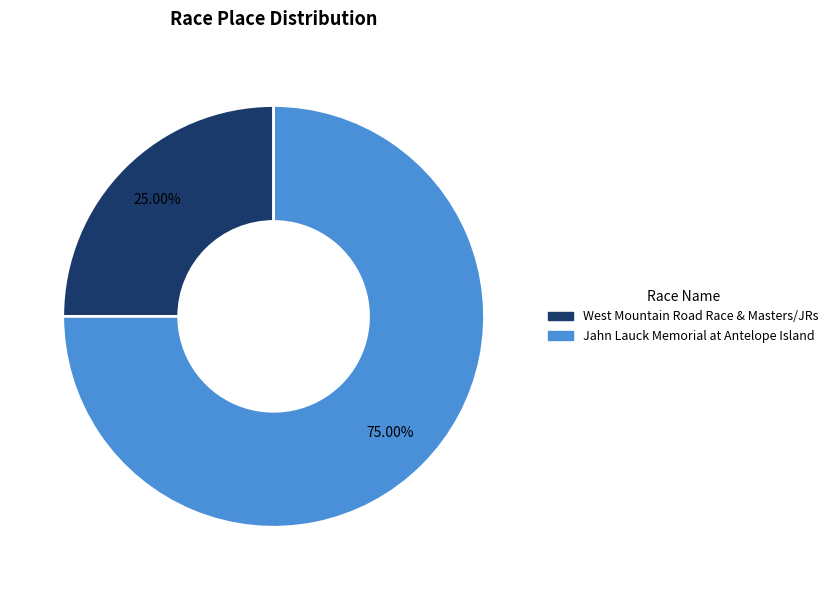

Count the number of slices in the pie.

2